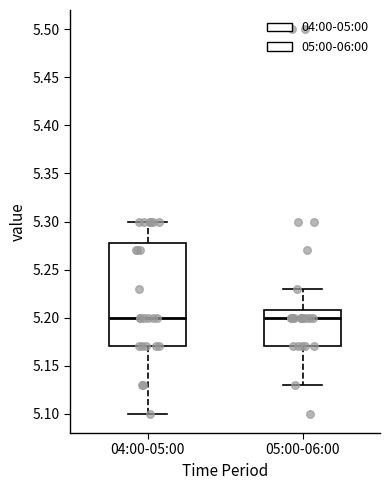

Comparing the boxes themselves (not the whiskers), which one is the tallest?

04:00-05:00